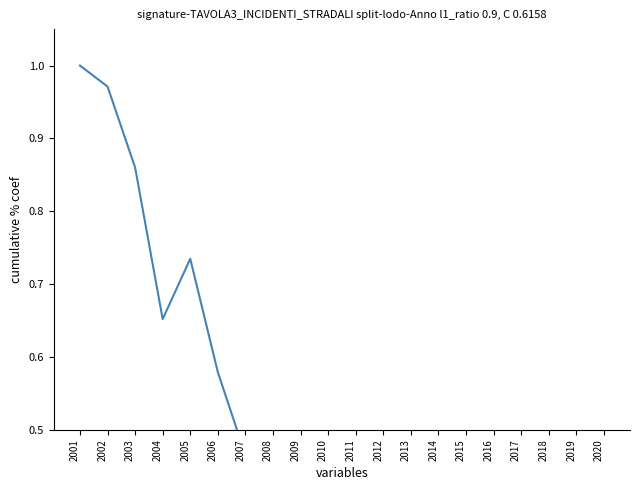

Rank the categories by value from lowest to highest.

2020, 2016, 2017, 2015, 2019, 2018, 2013, 2011, 2012, 2014, 2010, 2008, 2009, 2007, 2006, 2004, 2005, 2003, 2002, 2001